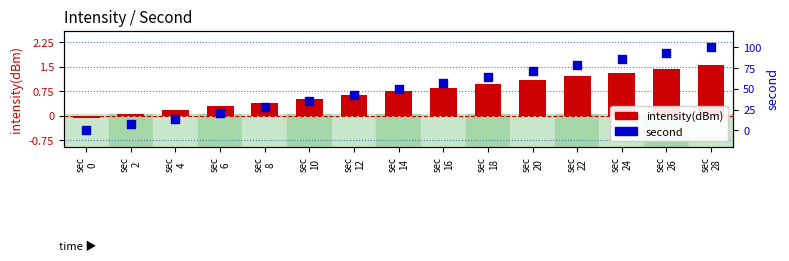

Which series reaches the minimum Y coordinate?

intensity(dBm)